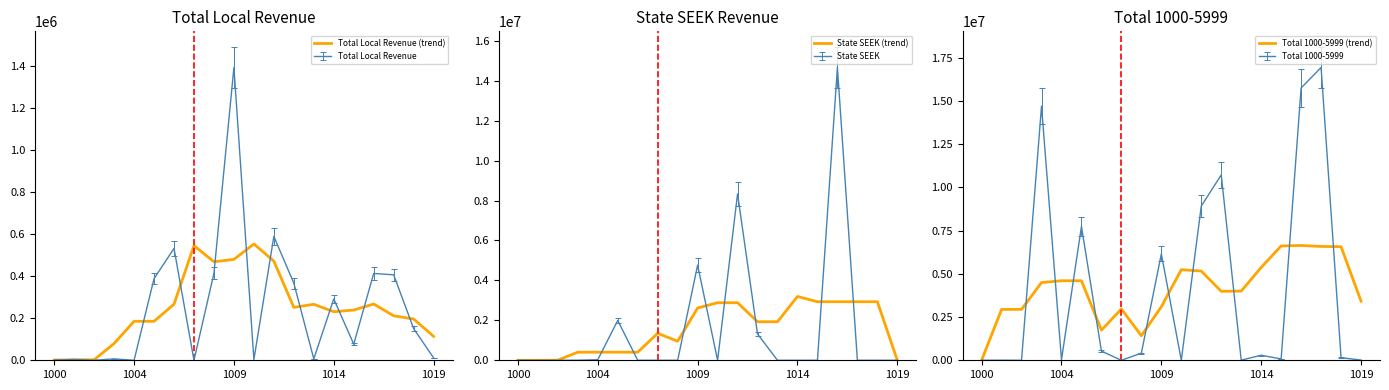

Reading left to right, what are all the values shown in this chart?

Total Local Revenue (trend): 1032.8	2348.6	2348.6	79704.2	185190.8	185166.6	266494.6	544639.0	467738.8	479141.6	552406.8	471084.2	251233.2	265861.0	230644.2	238581.8	267325.0	211307.4	196002.2	113543.0
State SEEK (trend): 0.0	453.2	6243.2	405066.0	405066.0	405066.0	404612.8	1351462.8	952640.0	2619100.0	2881863.0	2881863.0	1929223.0	1929223.0	3194743.0	2931980.0	2931980.0	2931980.0	2931980.0	0.0
Total 1000-5999 (trend): 1032.8	2941801.8	2947591.8	4496517.2	4602003.8	4601979.6	1743854.4	2968848.8	1420378.8	3098241.6	5244106.6	5162784.0	3990293.0	4004920.8	5372521.4	6615049.4	6643792.6	6587775.0	6572469.8	3420733.2